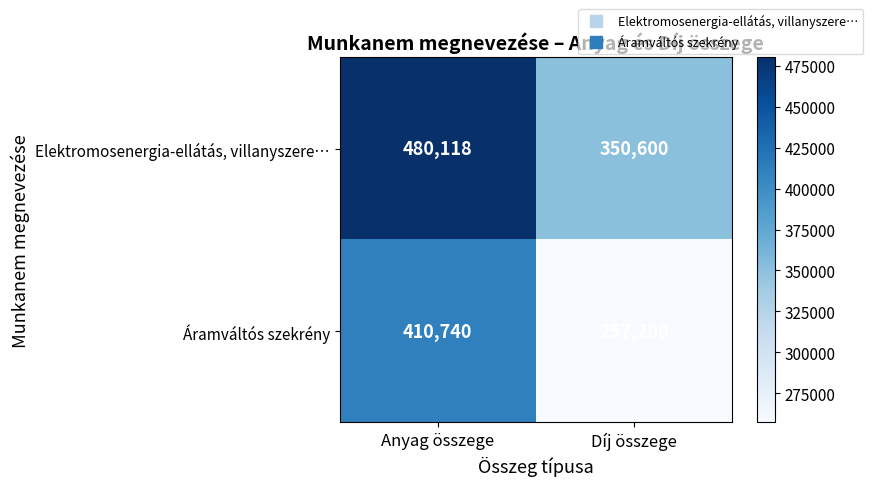

Is it true that Elektromosenergia-ellátás, villanyszere… equals 326426 at Anyag összege?

False